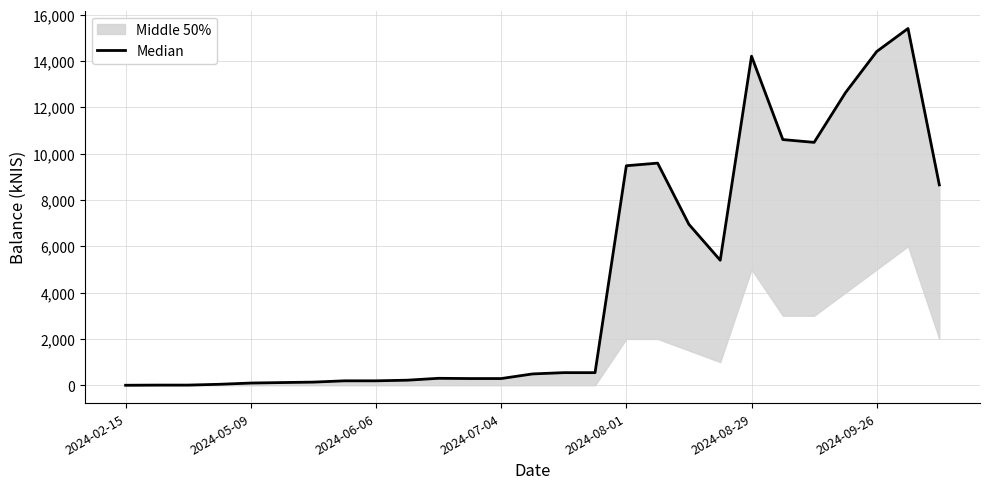

Reading left to right, extract all data points from this chart.

0.0	6.8	6.8	41.7	95.1	116.2	135.4	191.5	191.5	218.2	299.9	289.2	289.0	488.4	544.0	544.0	9474.8	9587.8	6943.8	5395.6	14203.6	10604.6	10483.4	12624.9	14405.5	15399.1	8648.6